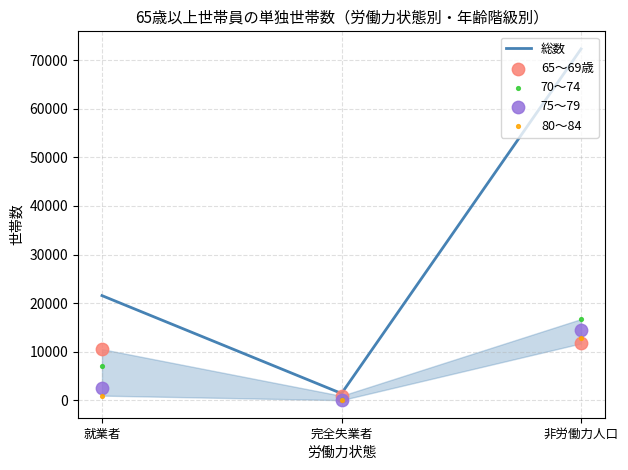

Which series reaches the maximum Y coordinate?

総数